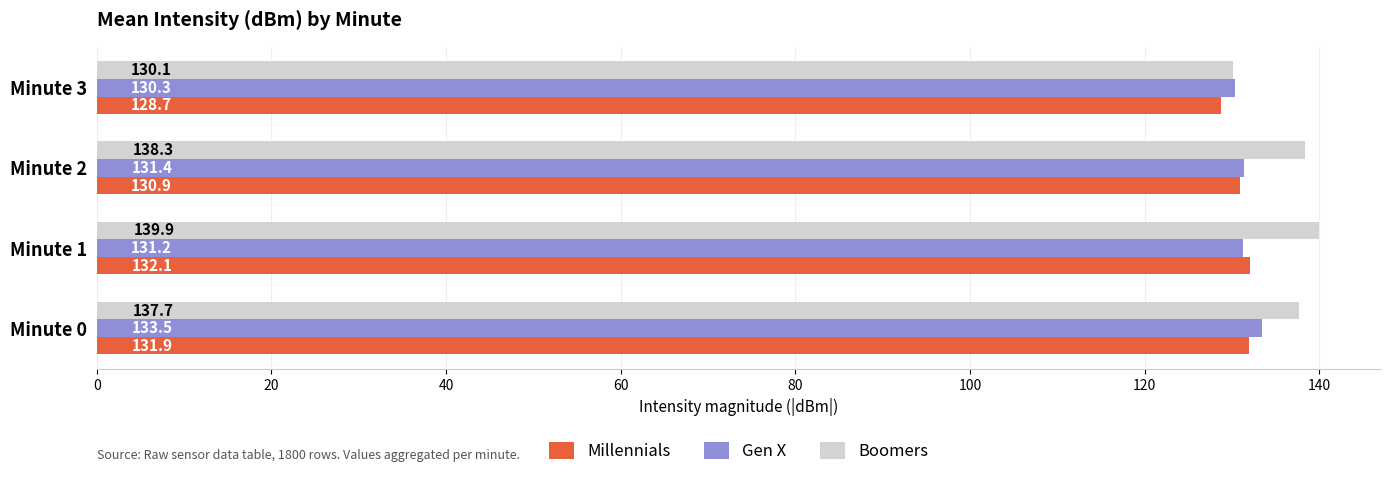

Rank the categories by Boomers value from highest to lowest.

Minute 1, Minute 2, Minute 0, Minute 3